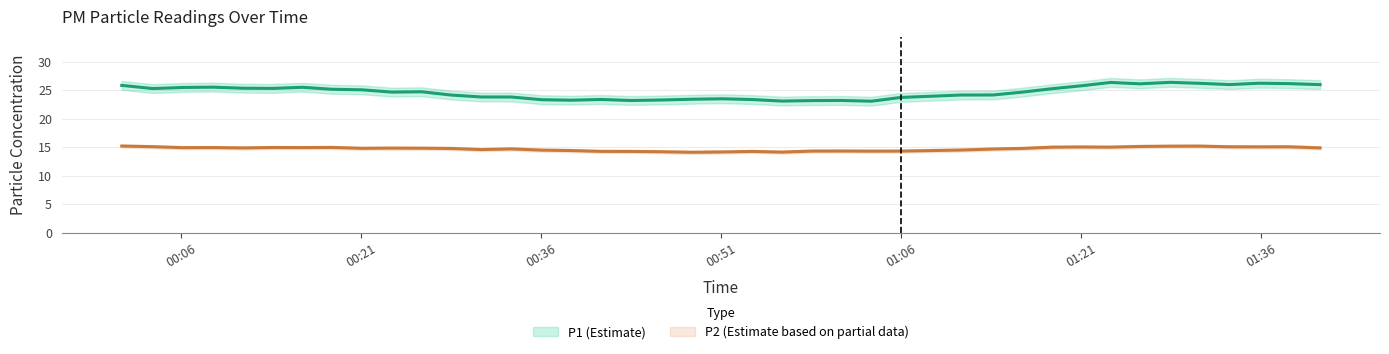

True or false: P2 and P1 cross at least once.

False